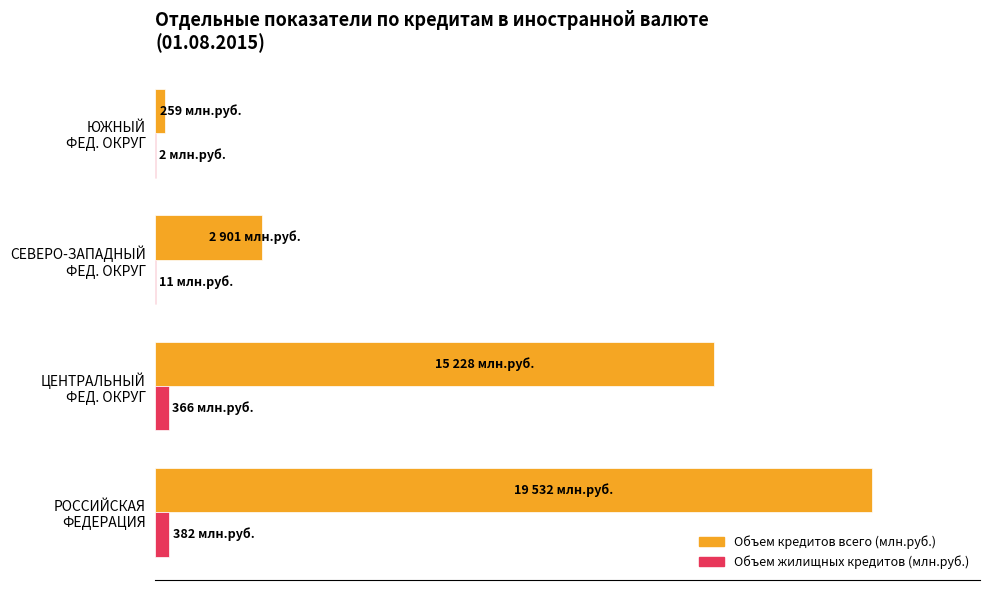

How many bars are there in each group?

2